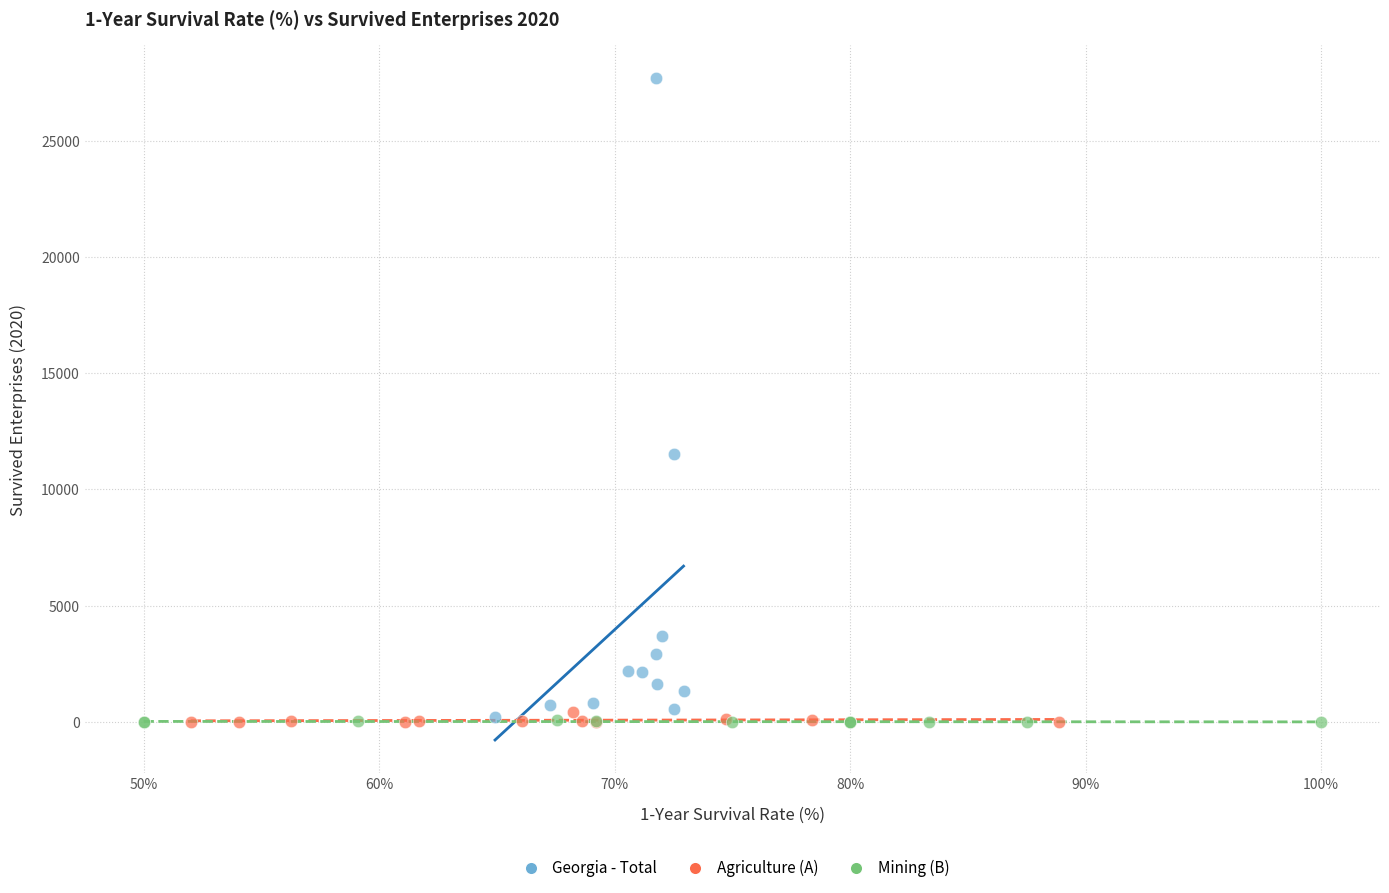

Which series has the largest Y range (max minus min)?

Georgia - Total